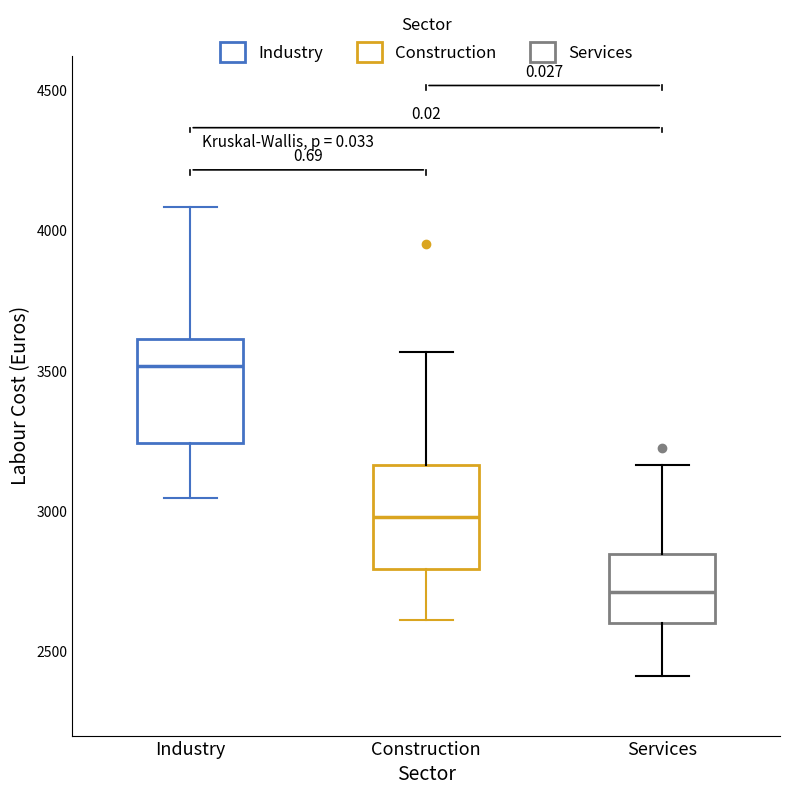

Reading left to right, read every box against the y-axis: the position of its median line, the range the box covers, and the ends of its whiskers. The values are not printed on the chart, so give them approximately, as read against the axis.

Industry: median 3500, box 3250 to 3600, whiskers 3050 to 4100
Construction: median 3000, box 2800 to 3150, whiskers 2600 to 3550
Services: median 2700, box 2600 to 2850, whiskers 2400 to 3150